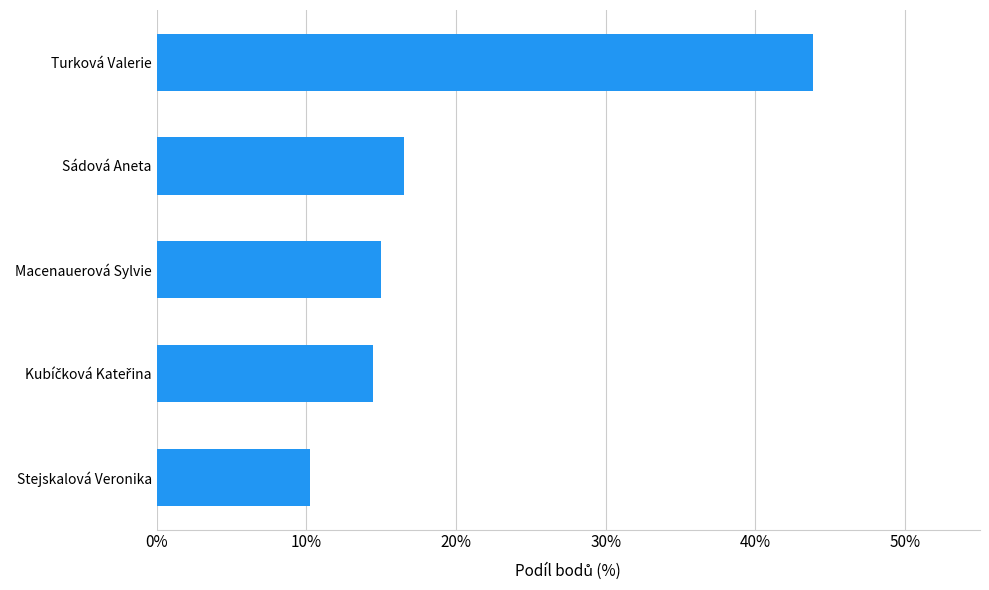

Reading bottom to top, extract all data points from this chart.

10.3	14.4	15.0	16.5	43.8